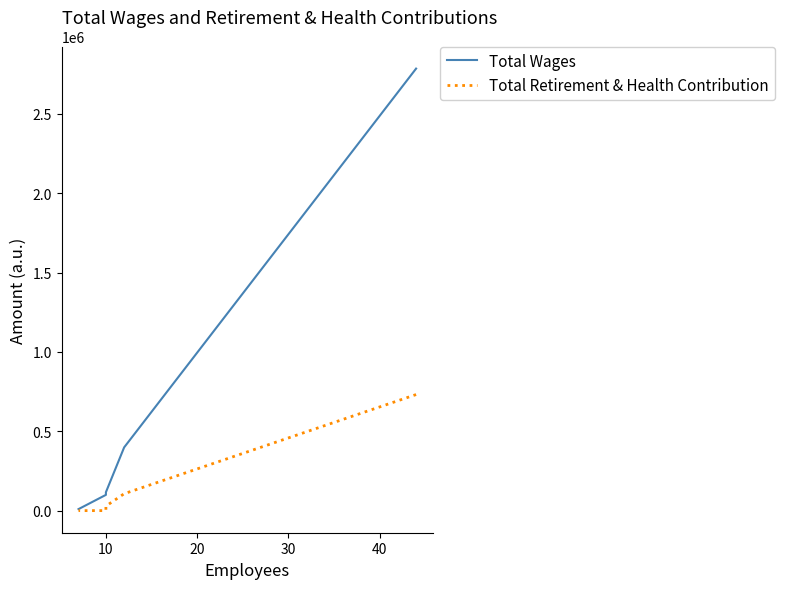

What is the difference between the maximum and minimum values in the Total Retirement & Health Contribution series?

731240